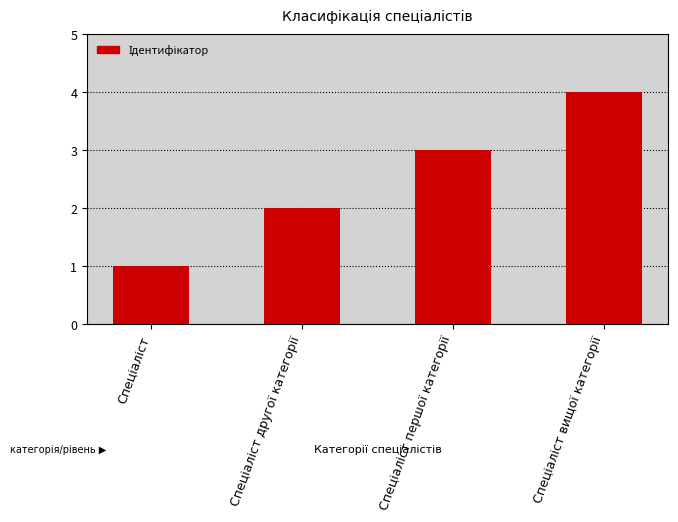

What is the sum of all values?

10